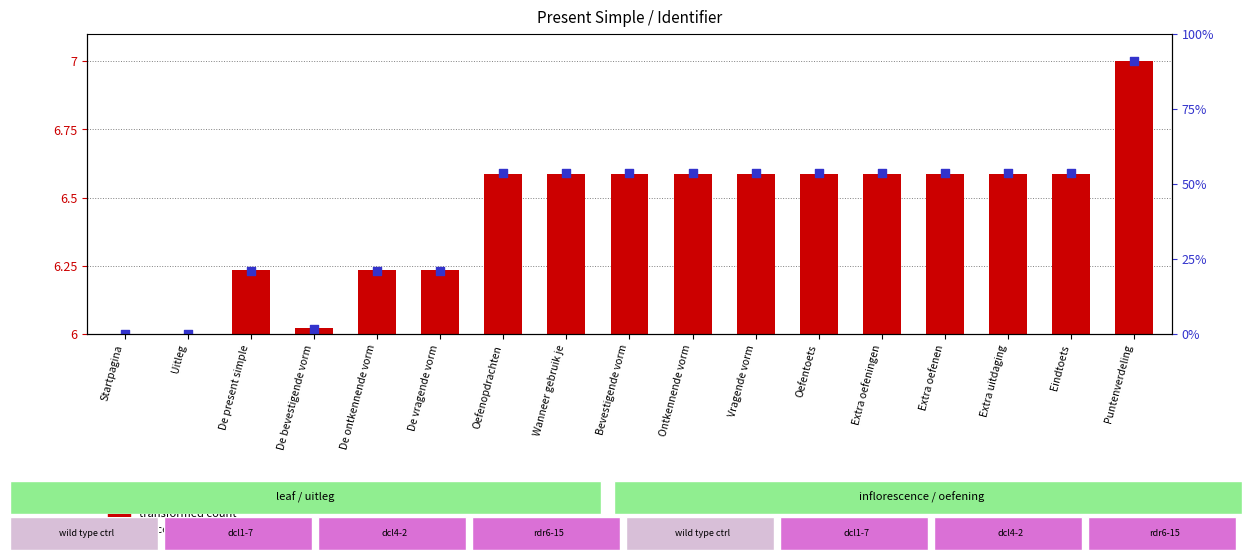

At which category is the sum across all series the highest?

Puntenverdeling